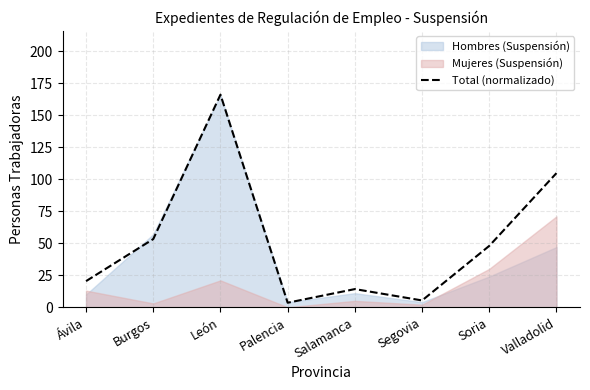

How many points are lower than both their immediate neighbors (excluding endpoints)?

2